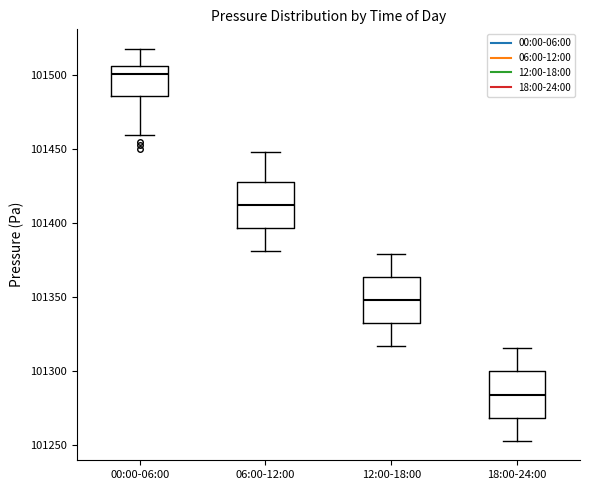

Reading left to right, read every box against the y-axis: the position of its median line, the range the box covers, and the ends of its whiskers. The values are not printed on the chart, so give them approximately, as read against the axis.

00:00-06:00: median 101500, box 101485 to 101505, whiskers 101460 to 101520
06:00-12:00: median 101410, box 101395 to 101430, whiskers 101380 to 101450
12:00-18:00: median 101350, box 101335 to 101365, whiskers 101315 to 101380
18:00-24:00: median 101285, box 101270 to 101300, whiskers 101255 to 101315